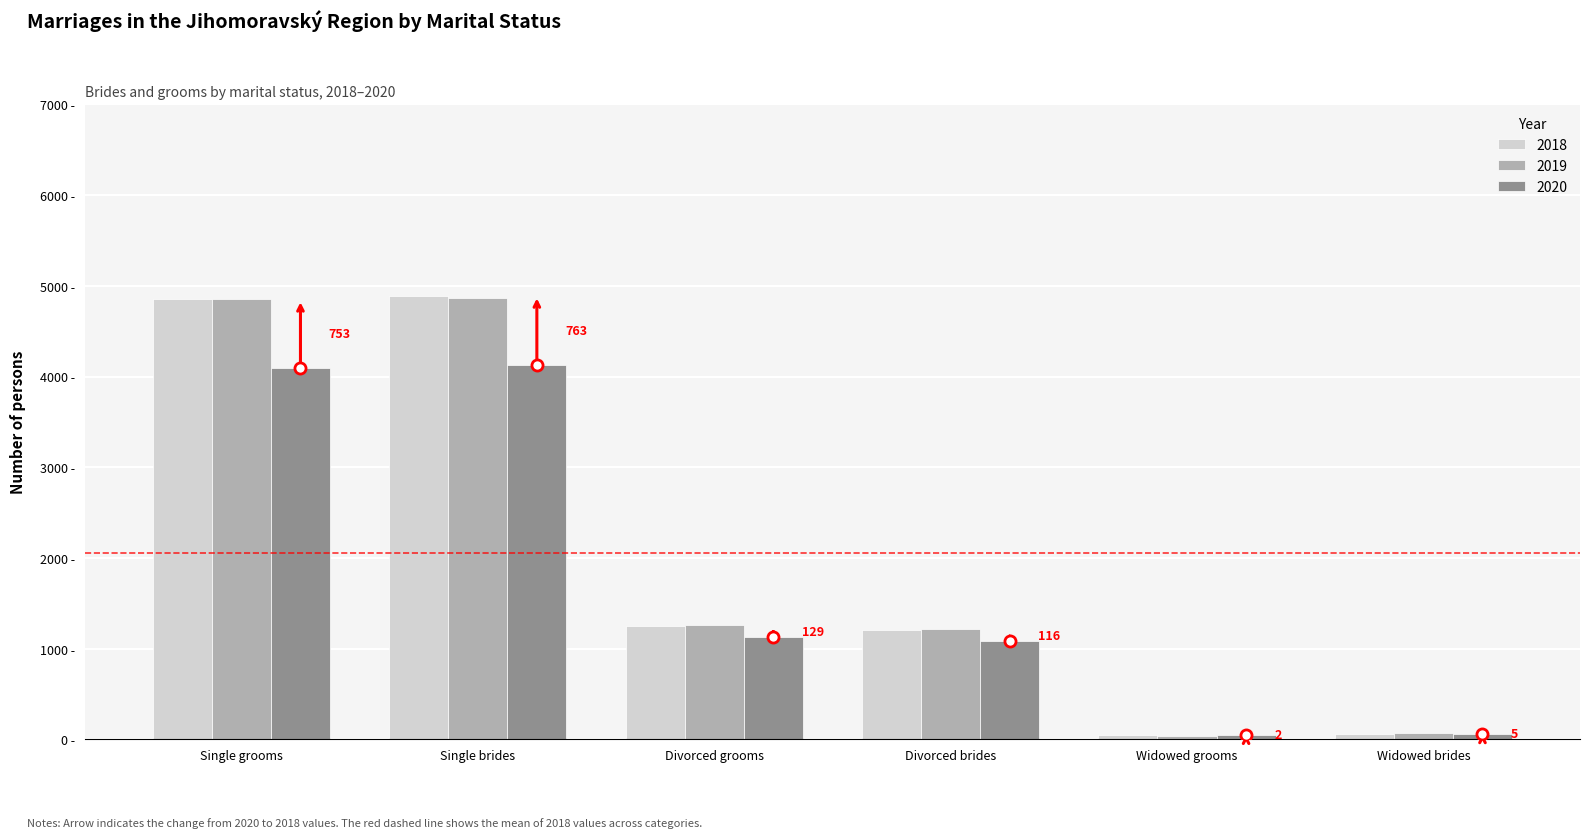

Does the chart contain stacked bars?

No